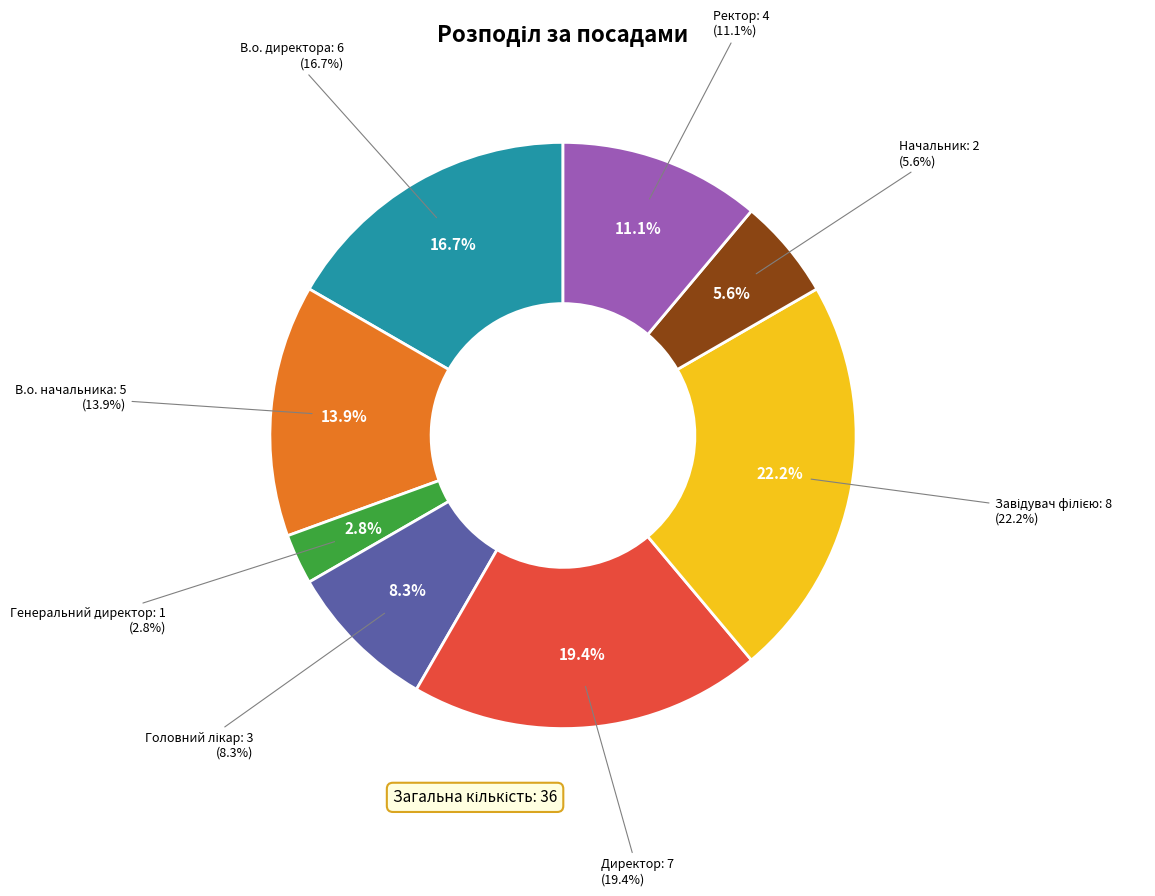

To the nearest percent, what is the difference between the largest and smallest slice percentages?

19%